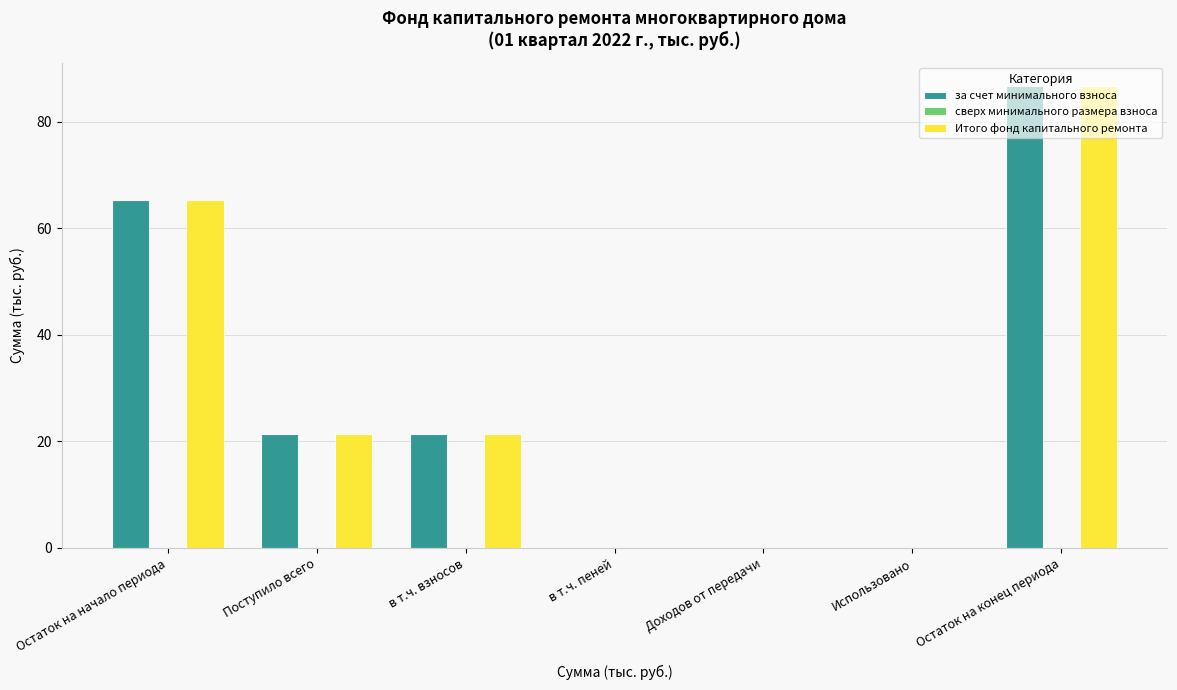

The за счет минимального взноса series shows 0.0 at в т.ч. пеней. True or false?

True